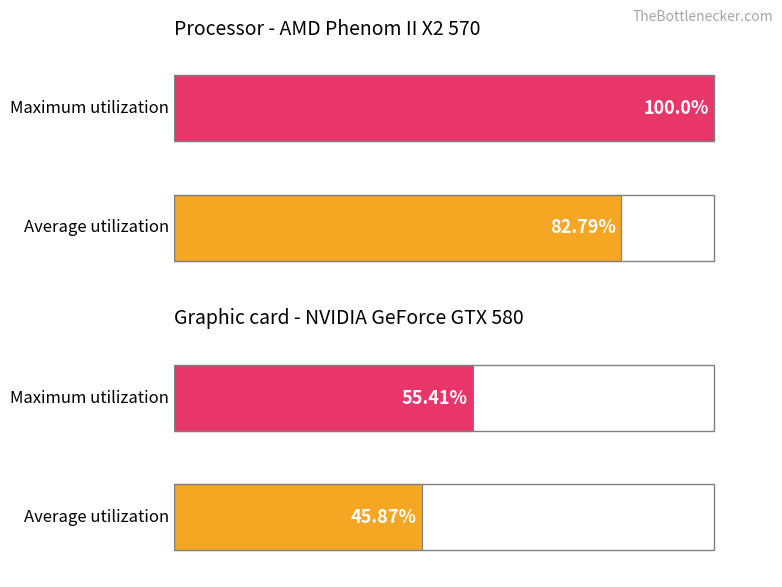

Between 6 and 9, which series saw the biggest shift?

Average utilization